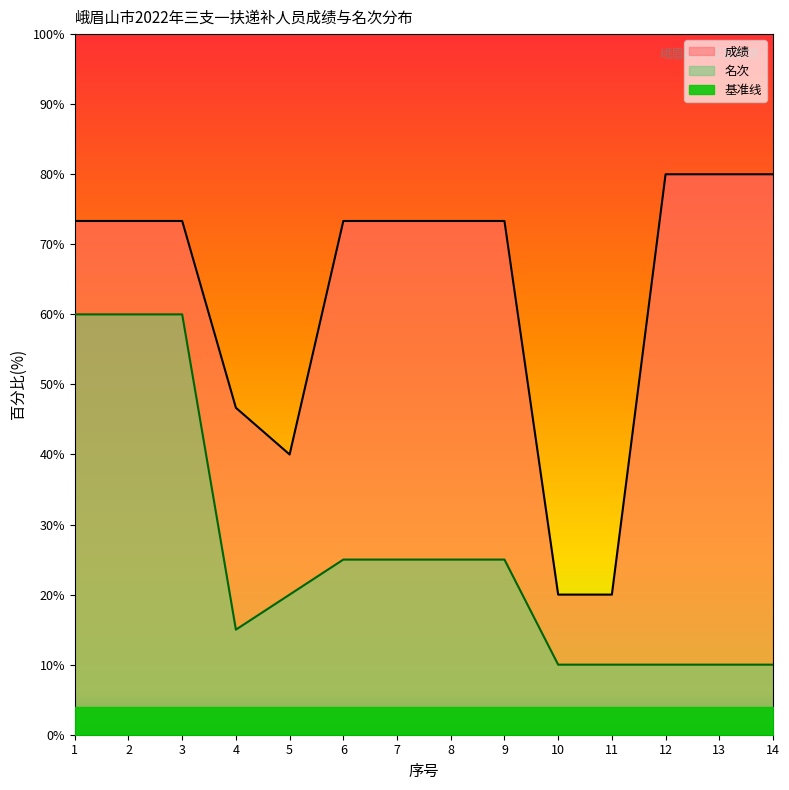

What is the spread (max minus min) of values at 5?

36.0